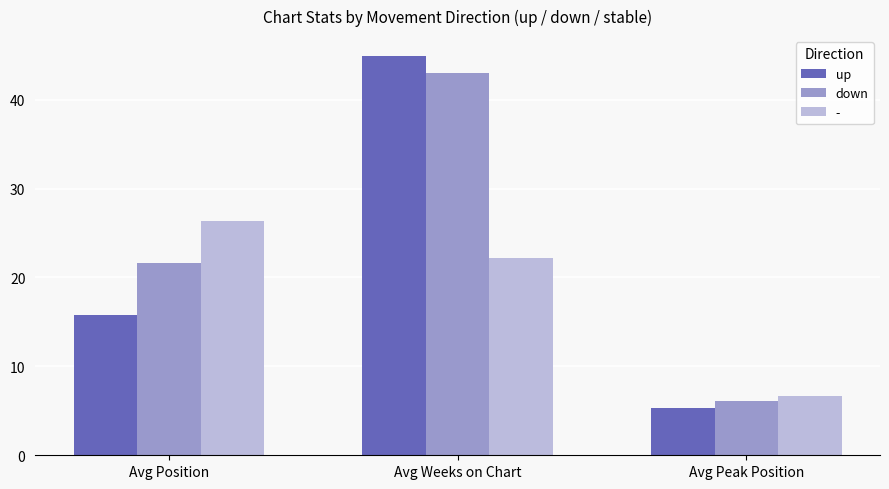

The up series shows 44.9 at Avg Weeks on Chart. True or false?

True